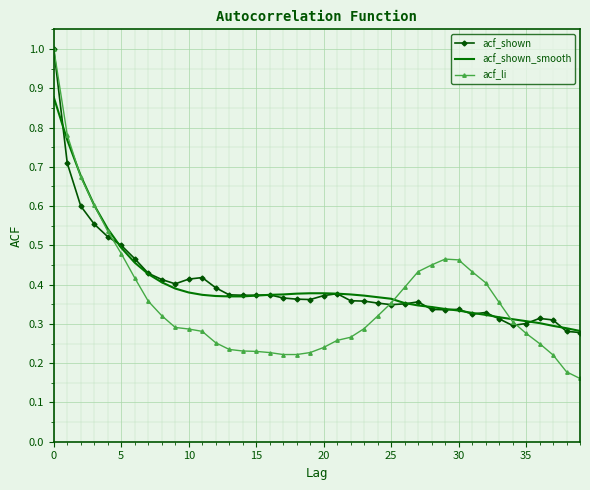

What are all the series names shown in the legend?

acf_shown, acf_shown_smooth, acf_li